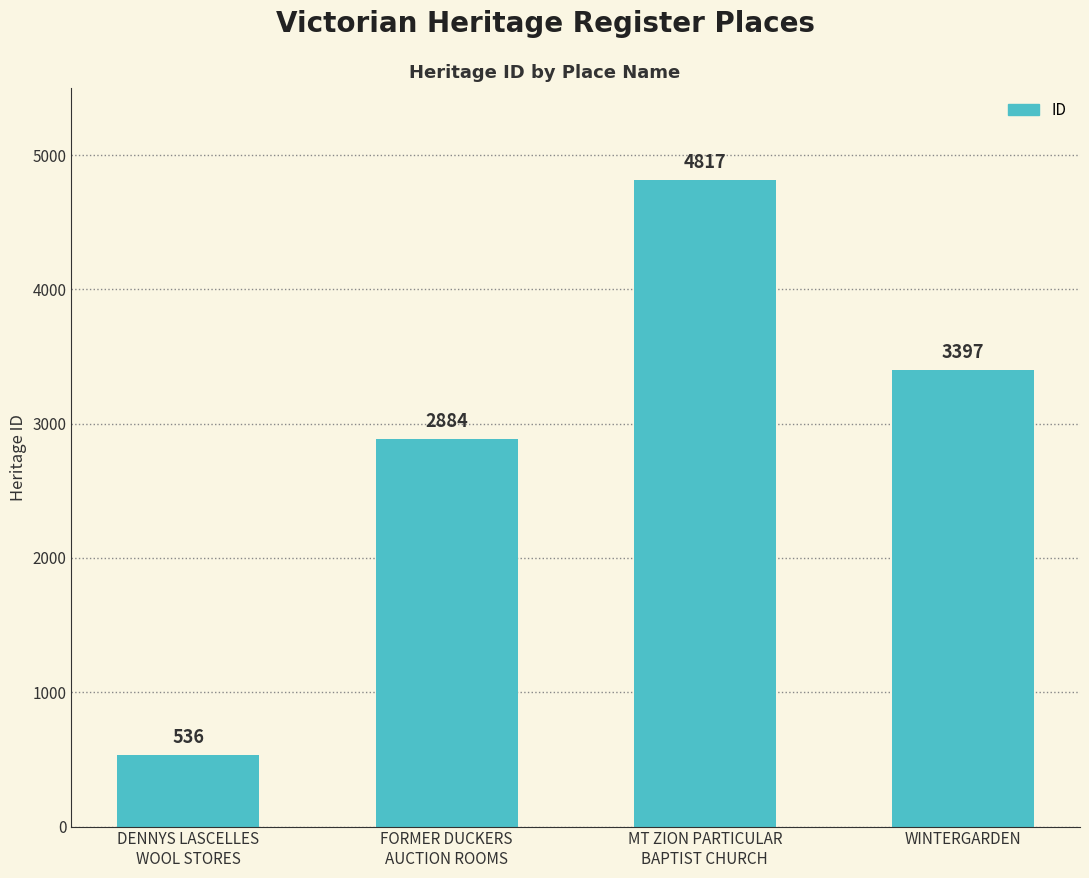

Count the values in the range 2884 to 4817.

3